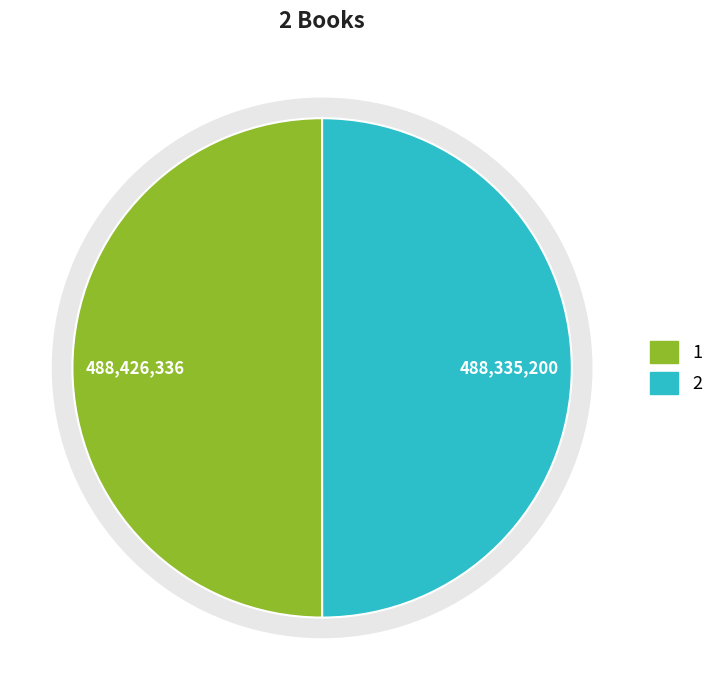

What is the smallest slice in the pie chart?

2